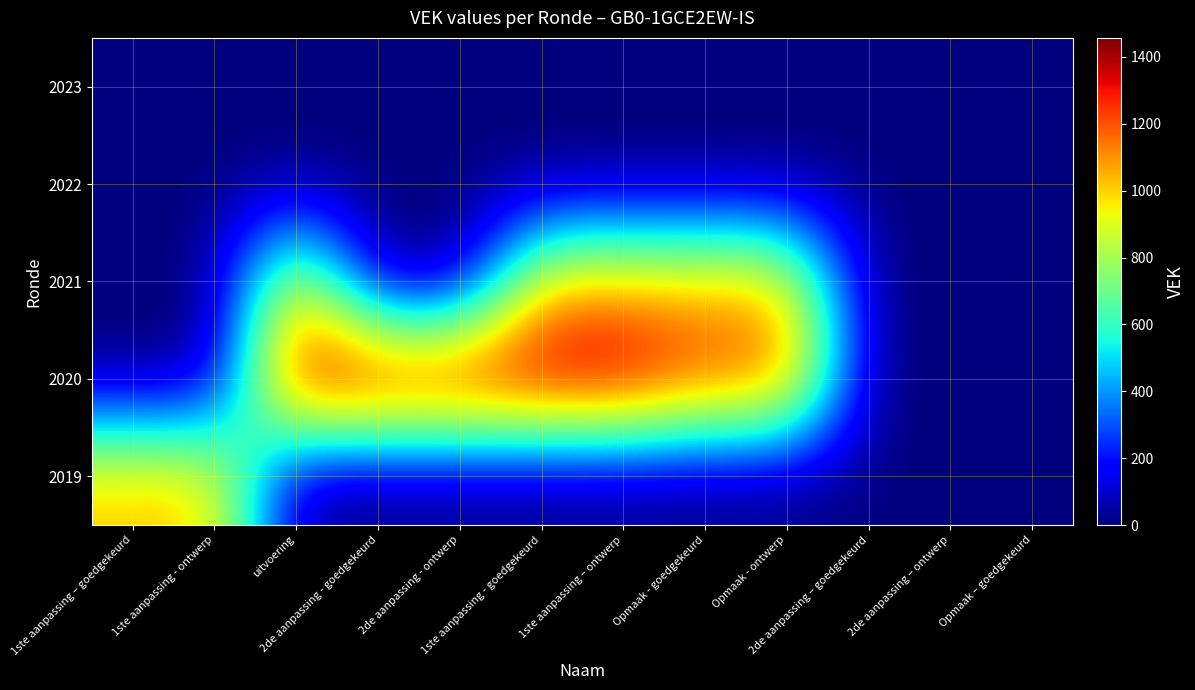

What is the difference between the highest and lowest values at 1ste aanpassing - goedgekeurd?

1457